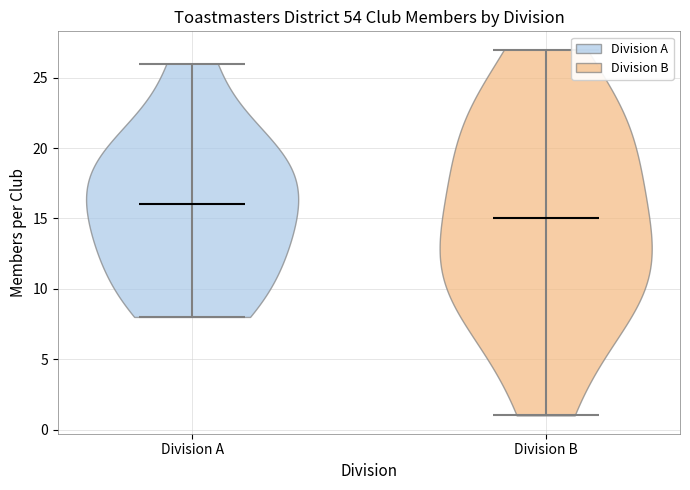

Which violin has the highest median line?

Division A